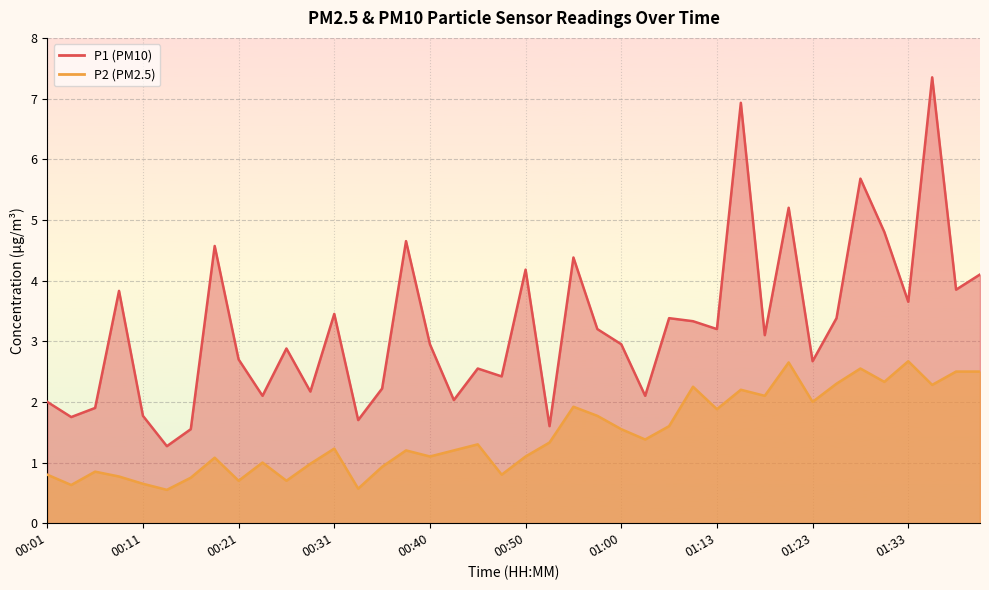

What is the sum of all P1 values?

129.5